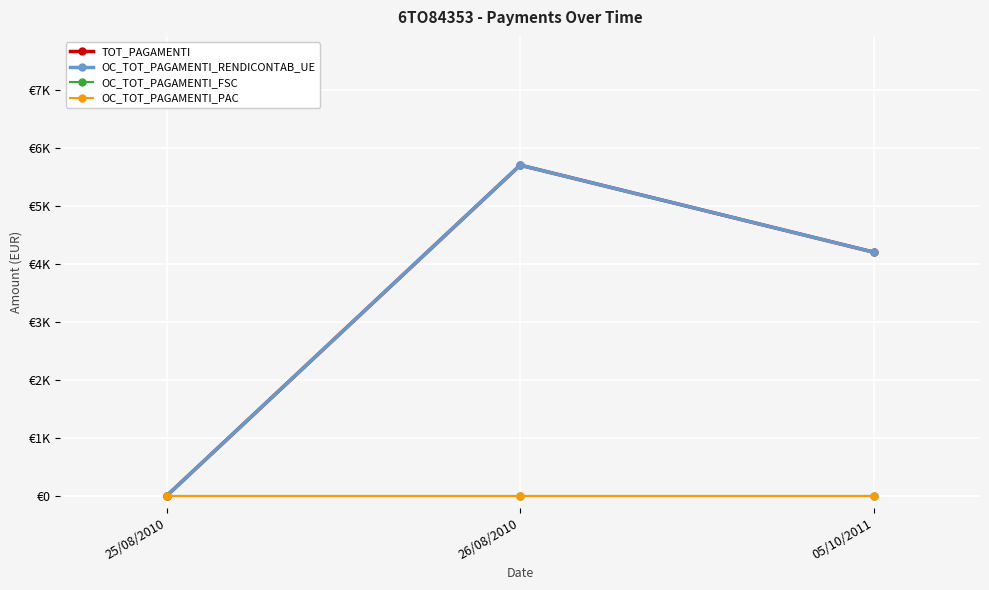

What position from the left is 26/08/2010?

2